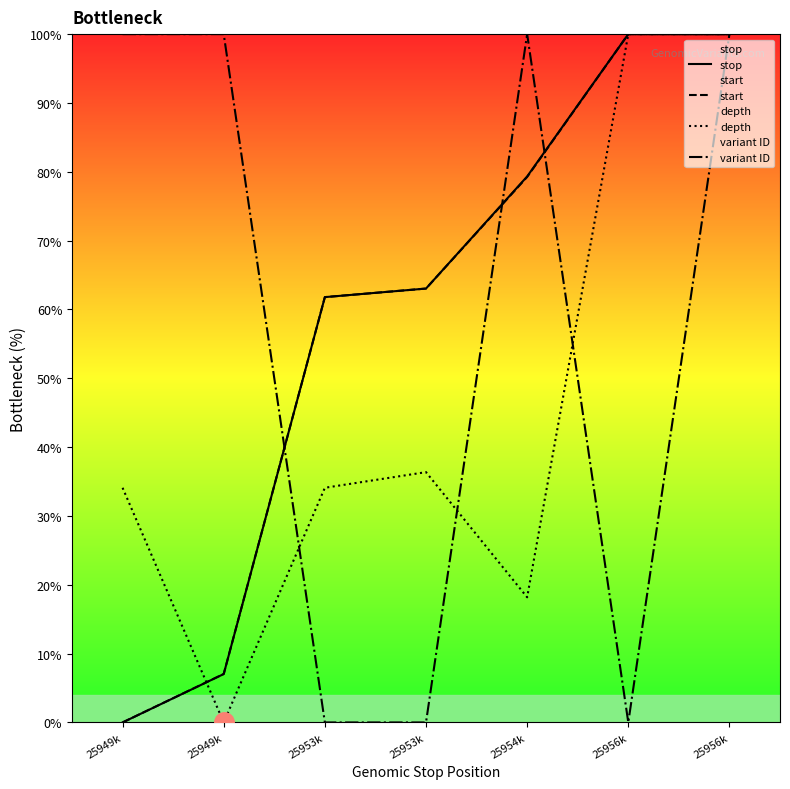

Reading left to right, transcribe all the data shown in this chart.

stop: 0.0	7.0	61.8	63.0	79.3	100.0	100.0
start: 0.0	7.0	61.8	63.0	79.2	100.0	100.0
depth: 34.1	0.0	34.1	36.4	18.2	100.0	100.0
variant ID: 100.0	100.0	0.0	0.0	100.0	0.0	100.0